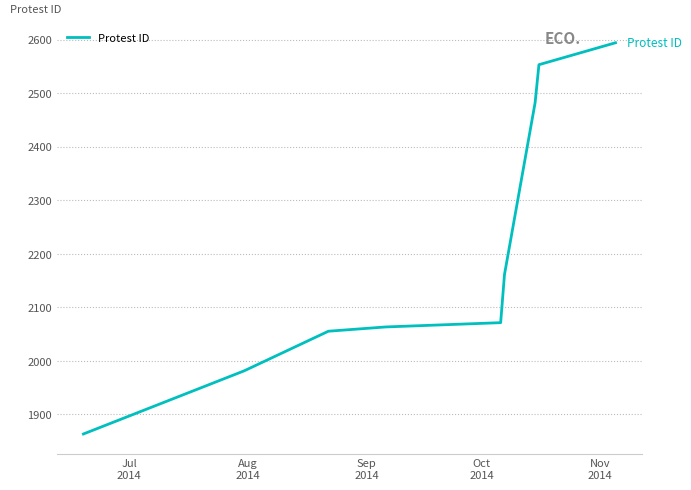

What is the average value?

2203